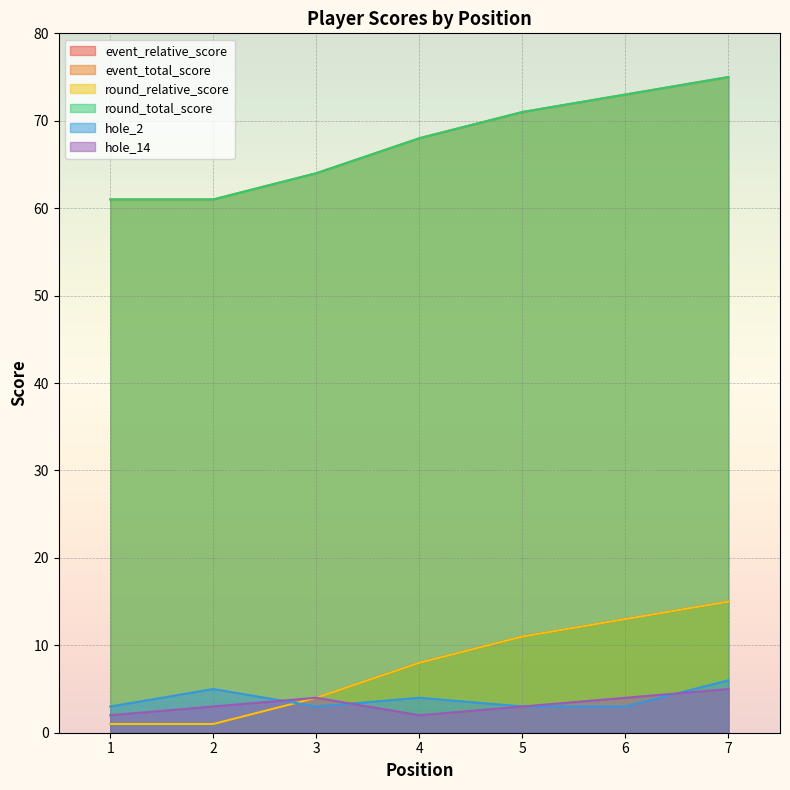

What is the total value across all series at 7?

191